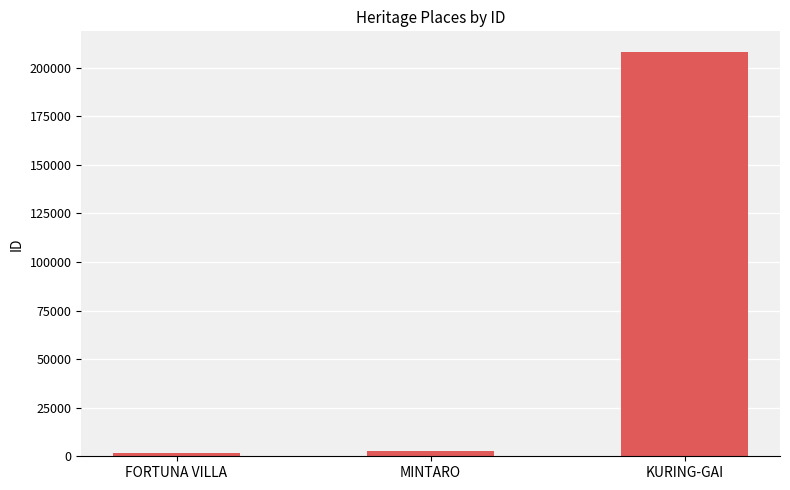

Reading left to right, what are all the values shown in this chart?

1775	2879	208328